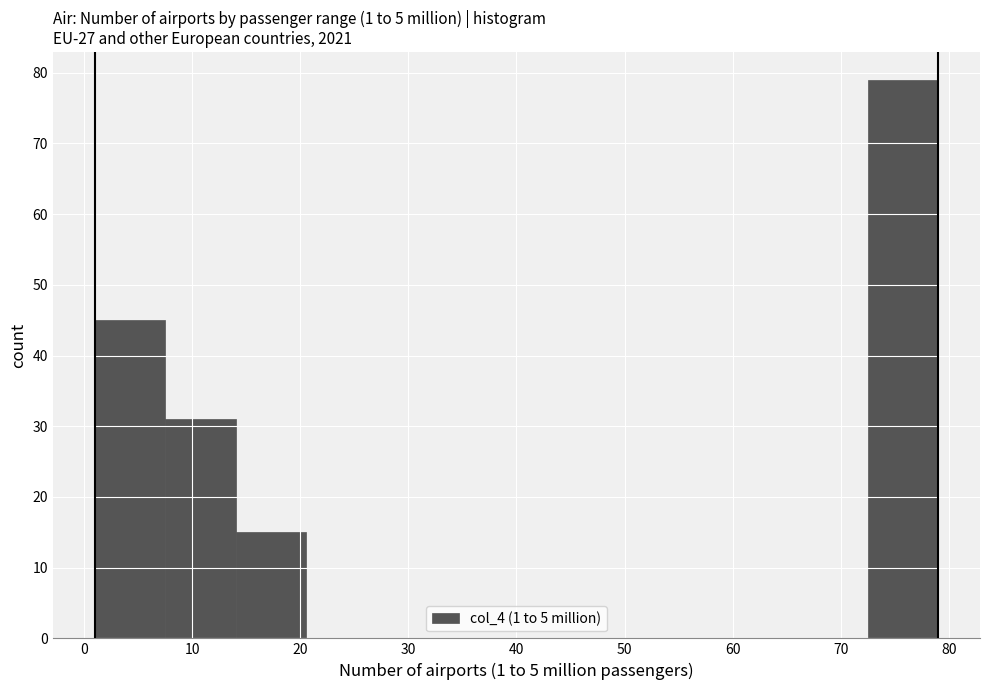

How tall is the bar that spans 1.0 to 7.5 on the x-axis? Neither the bar edges nor the heights are printed on the chart, so give them approximately, as read against the axes.

45